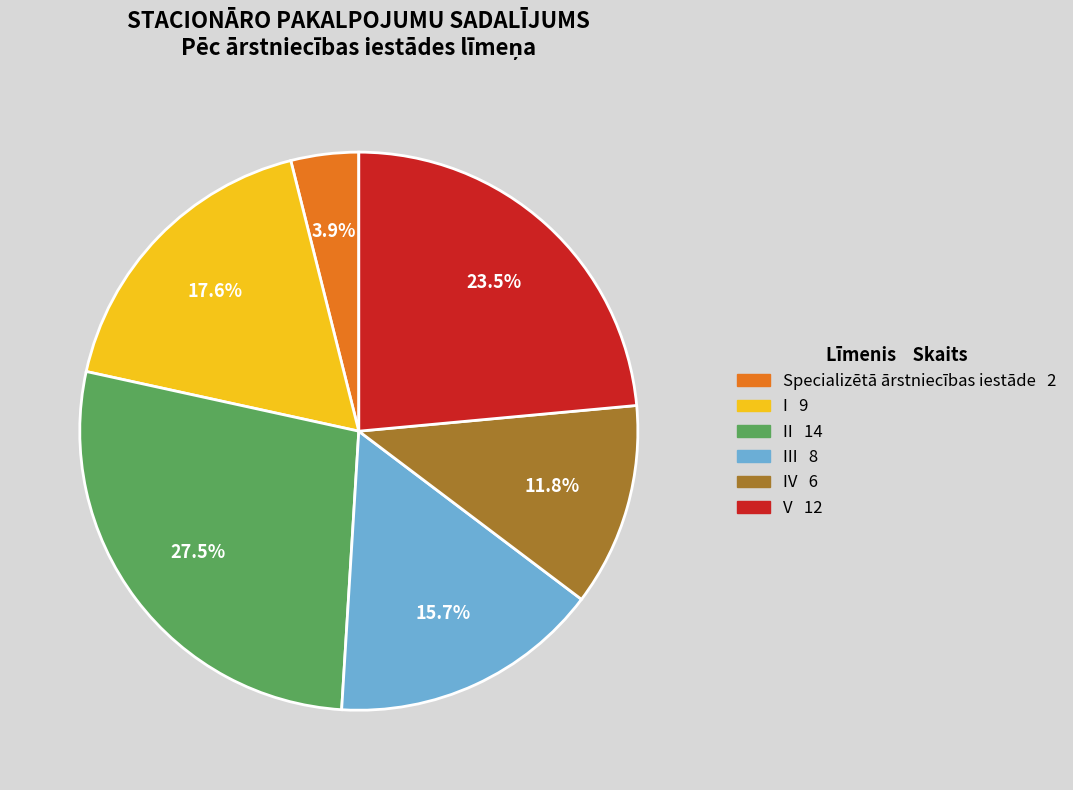

To the nearest percent, what is the average slice percentage?

17%